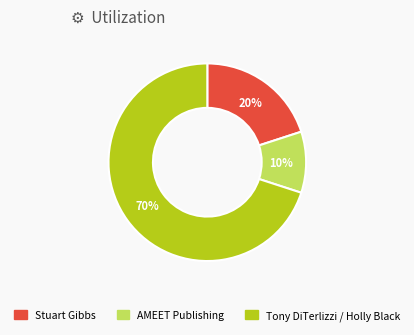

Is it true that Tony DiTerlizzi / Holly Black is 56% of the pie?

False